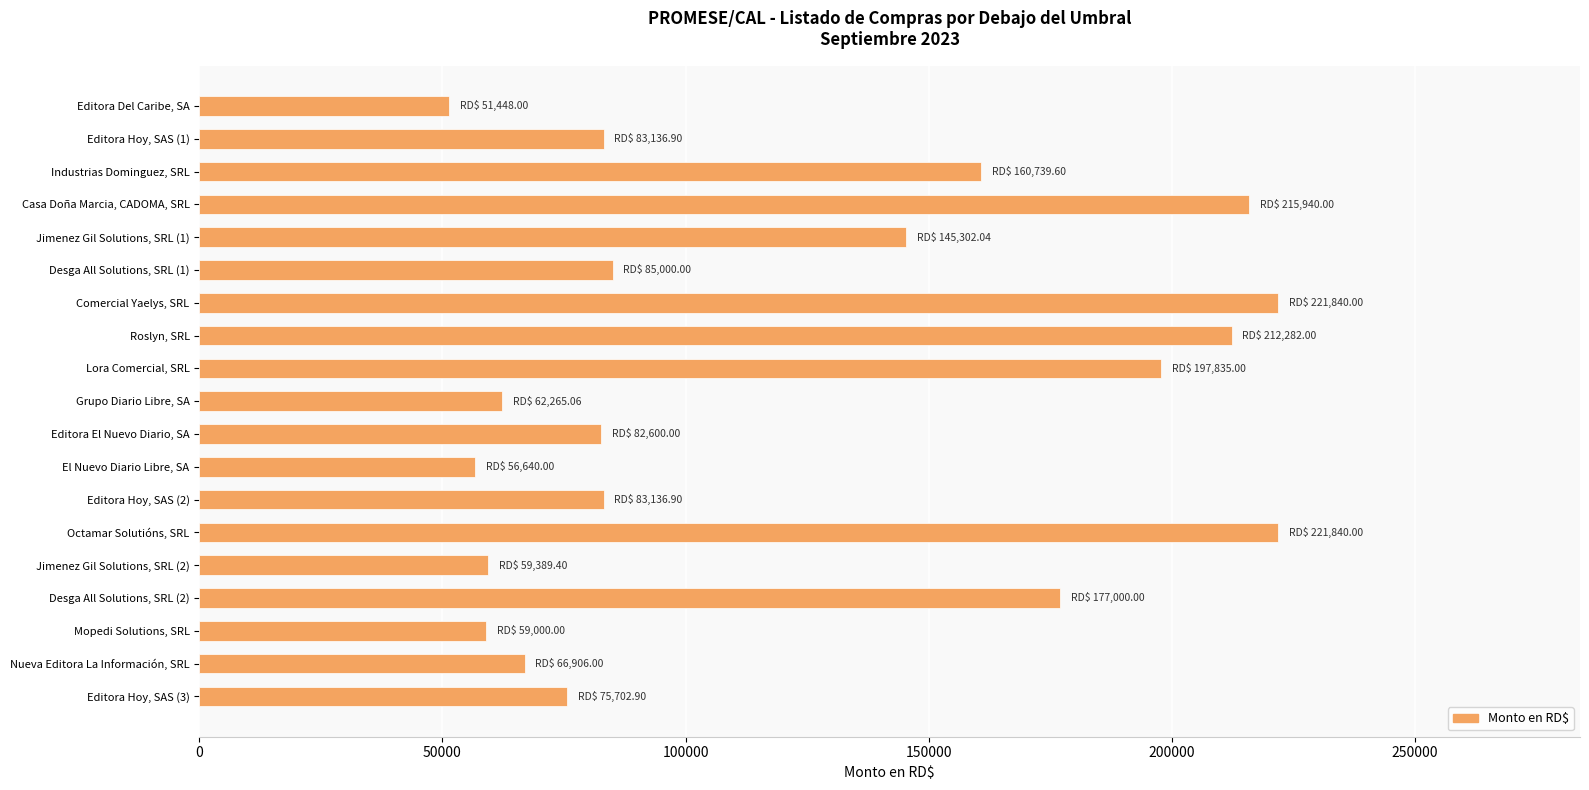

What is the sum of the values at Editora El Nuevo Diario, SA and Mopedi Solutions, SRL?

141600.0